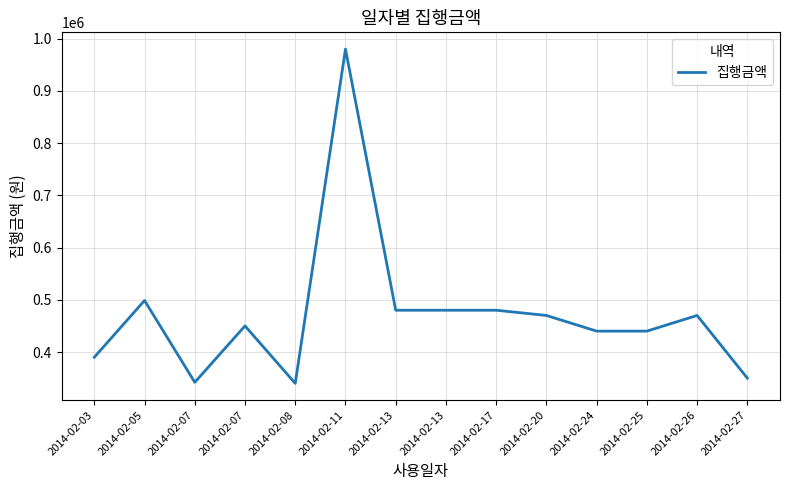

Where is the first local maximum?

2014-02-05